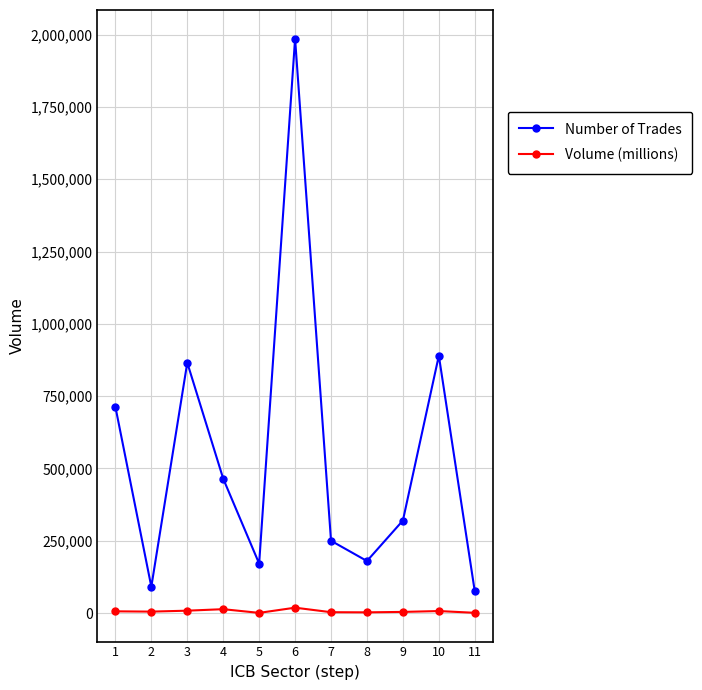

At which label does Volume (millions) first exceed 5045?

1